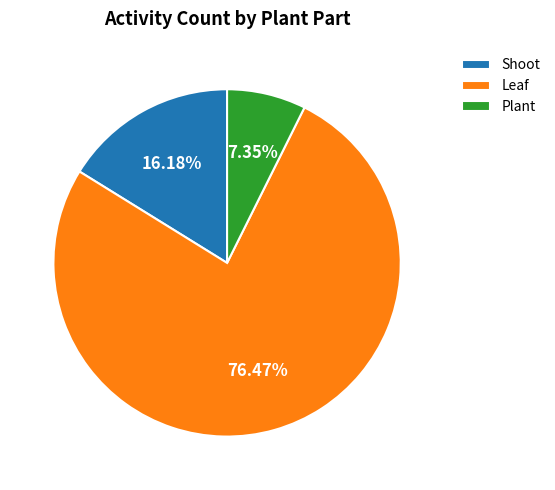

To the nearest percent, what is the difference between the largest and smallest slice percentages?

69%